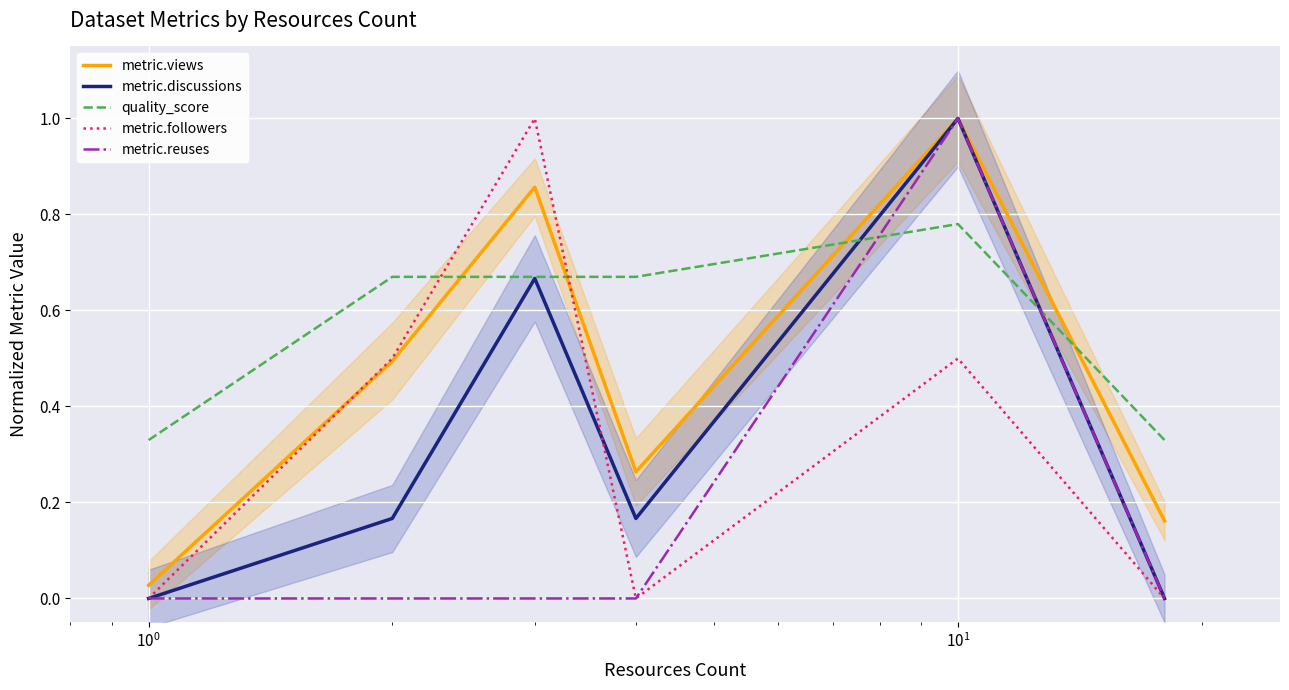

True or false: metric.reuses and metric.discussions intersect in this chart.

False